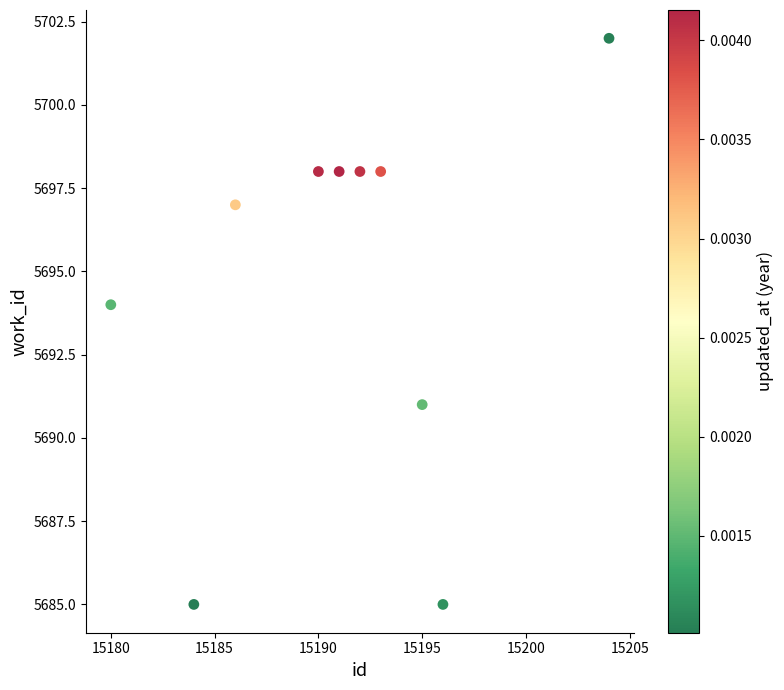

What Y value in the scatter plot is closest to 5693?

5694